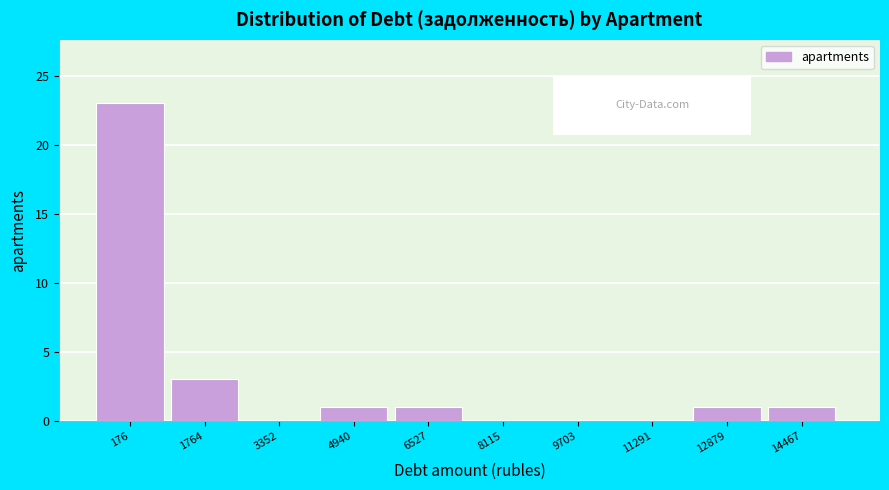

Reading left to right, extract all data points from this chart.

176=23	1764=3	3352=0	4940=1	6527=1	8115=0	9703=0	11291=0	12879=1	14467=1